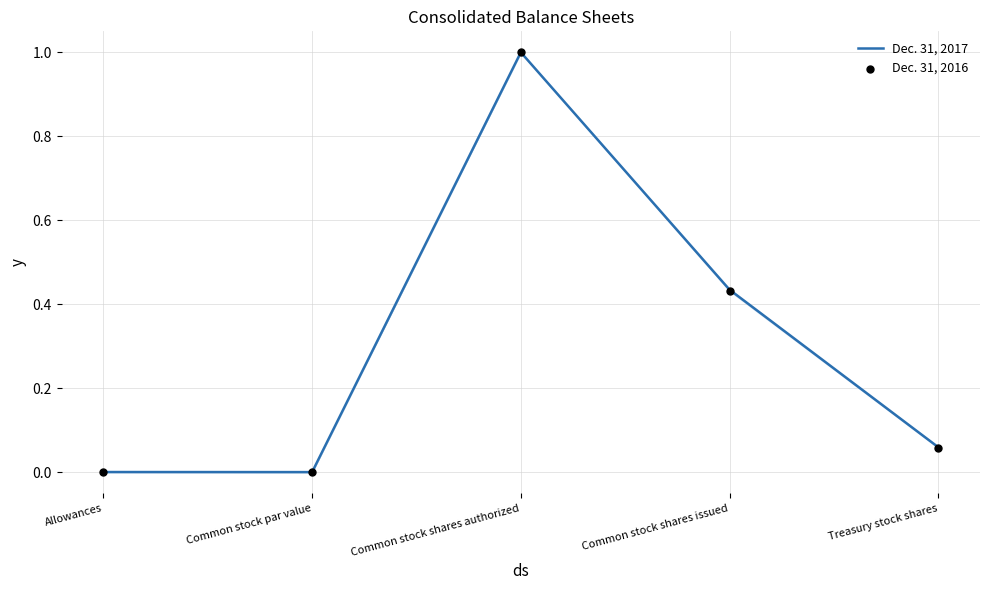

At which category is the sum across all series the highest?

Common stock shares authorized